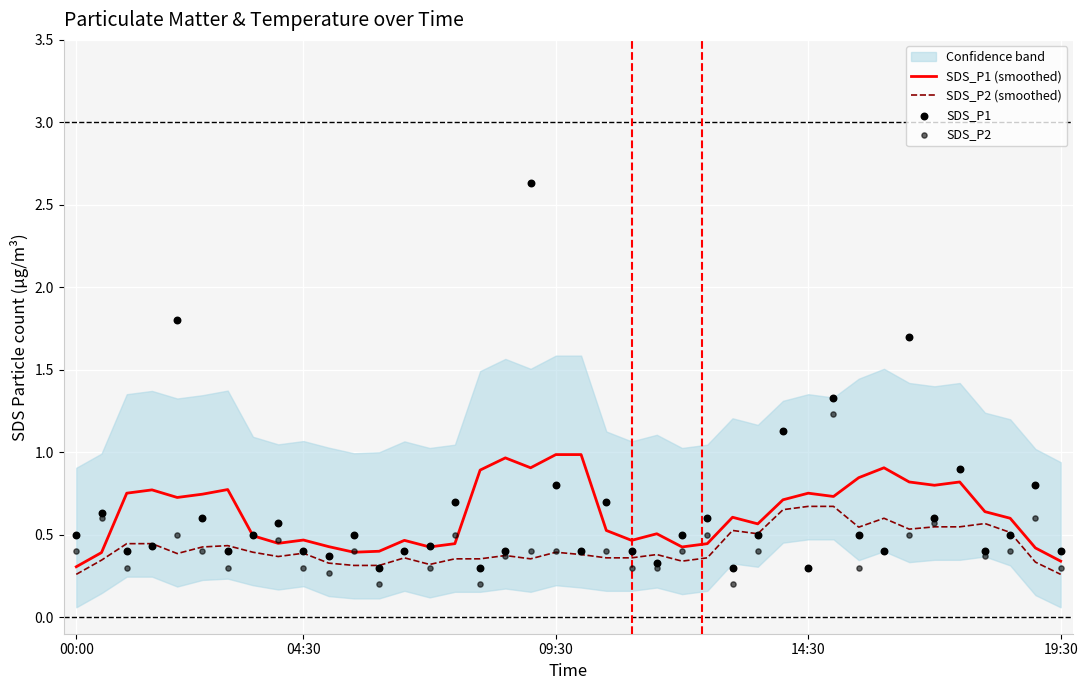

Which series has the widest spread of Y values?

SDS_P1